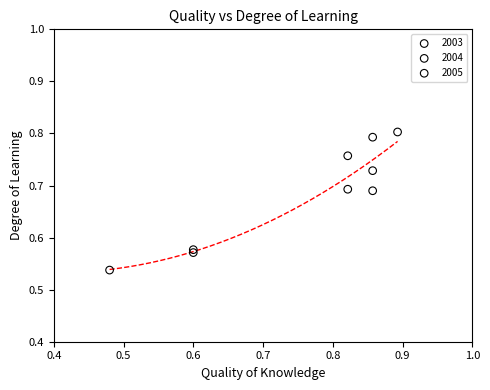

Which series contains the lowest Y value?

2005